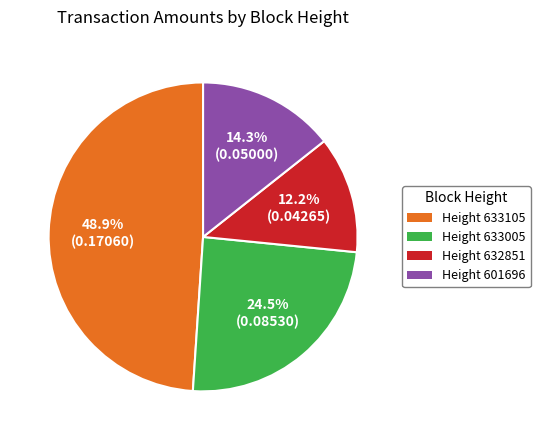

What percentage is NOT represented by Height 633005?

75.5%